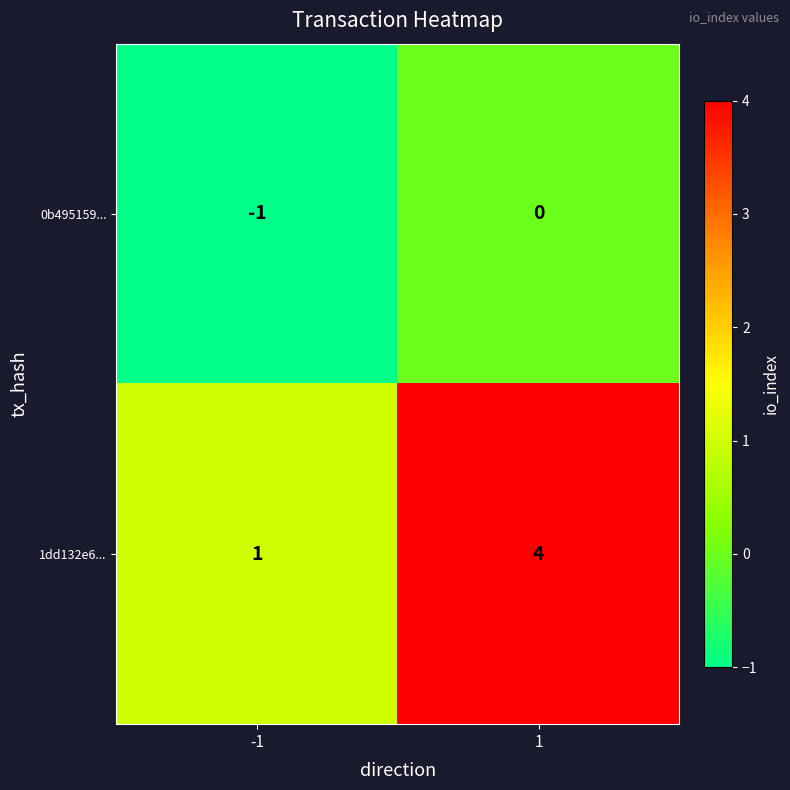

What is the sum of the 1dd132e6... values at -1 and 1?

5